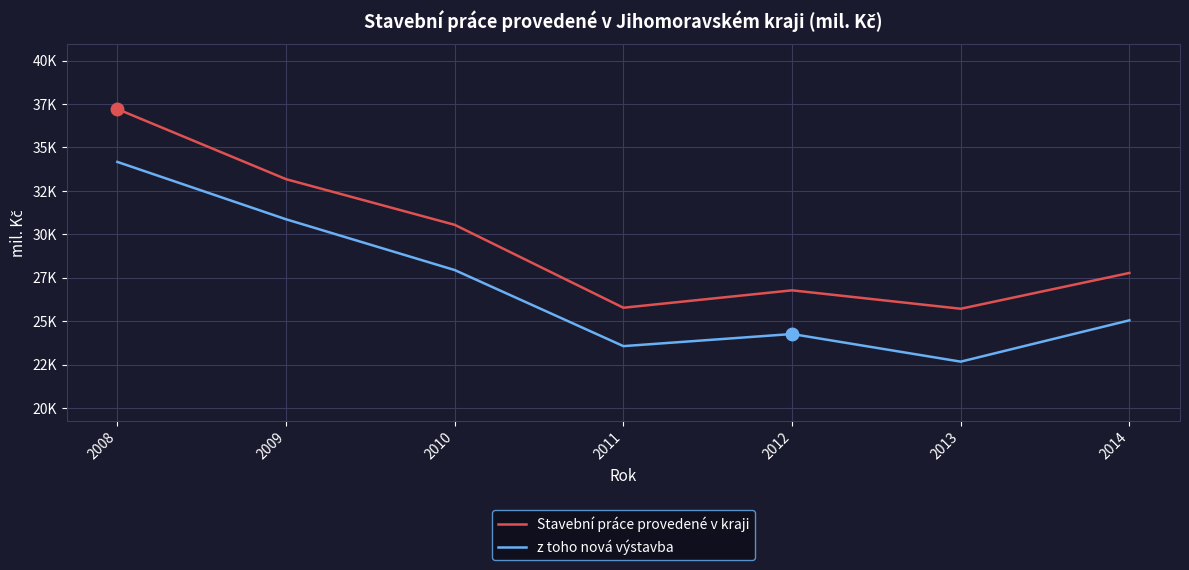

List the series in order of their peak value, lowest first.

z toho nová výstavba, Stavební práce provedené v kraji